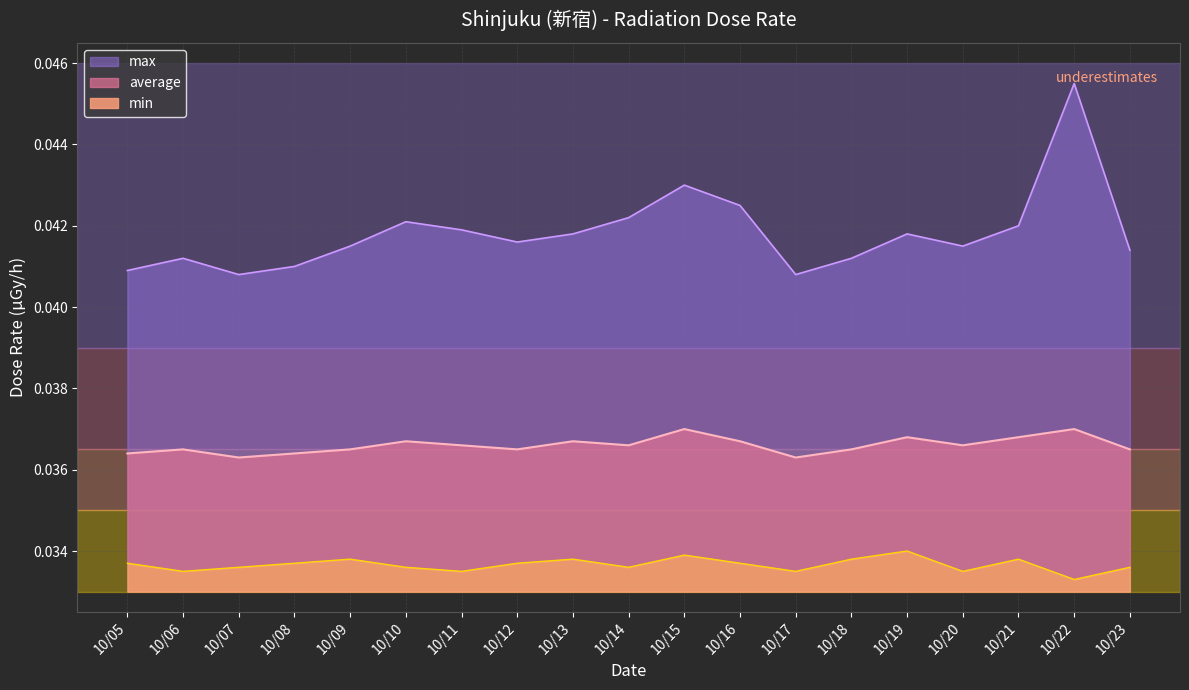

At which category does the chart reach its peak across all series?

2022-10-22